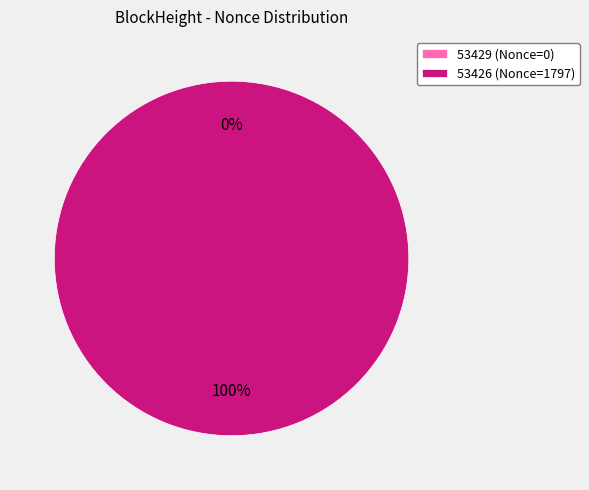

Do 53426 and 53429 together represent more than half of the pie?

Yes